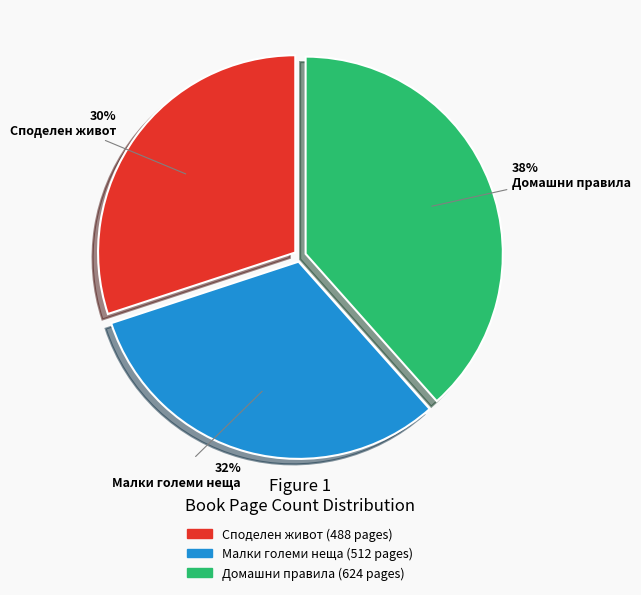

True or false: Малки големи неща accounts for 22% of the total.

False